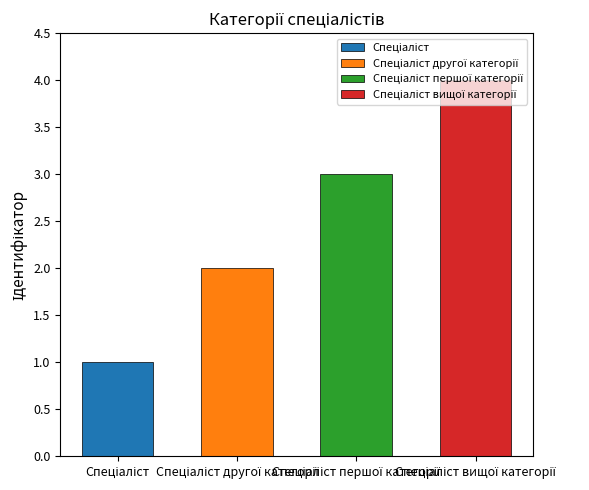

What is the greatest value displayed?

4